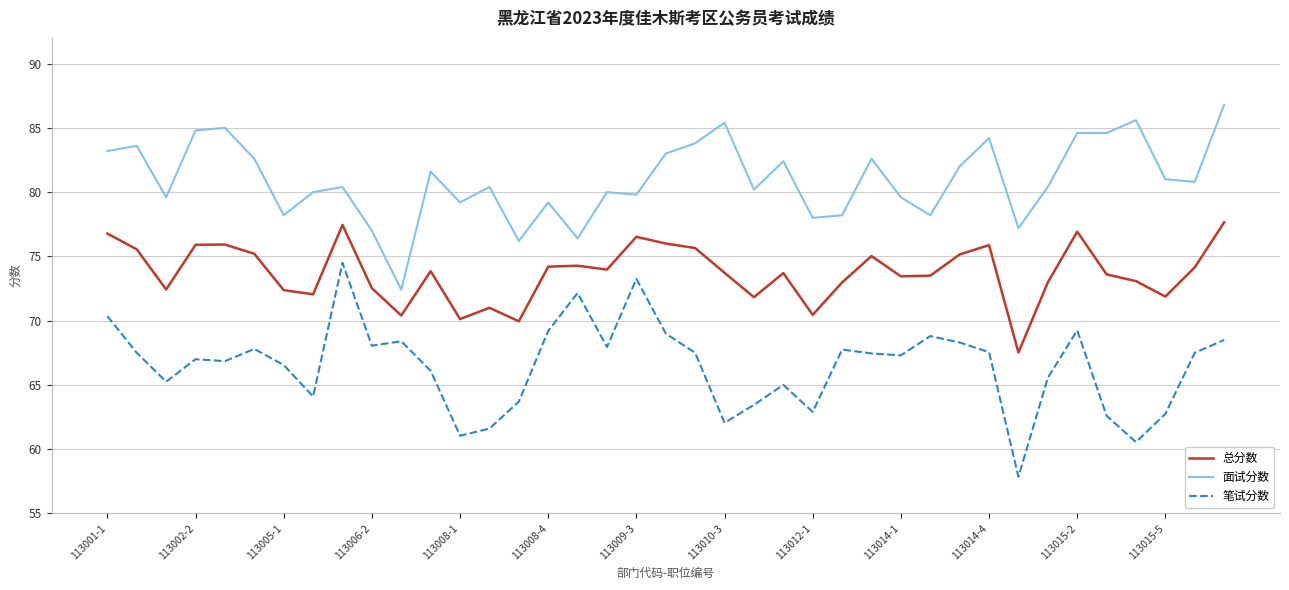

What is the difference between the maximum and minimum values in the 总分数 series?

10.1